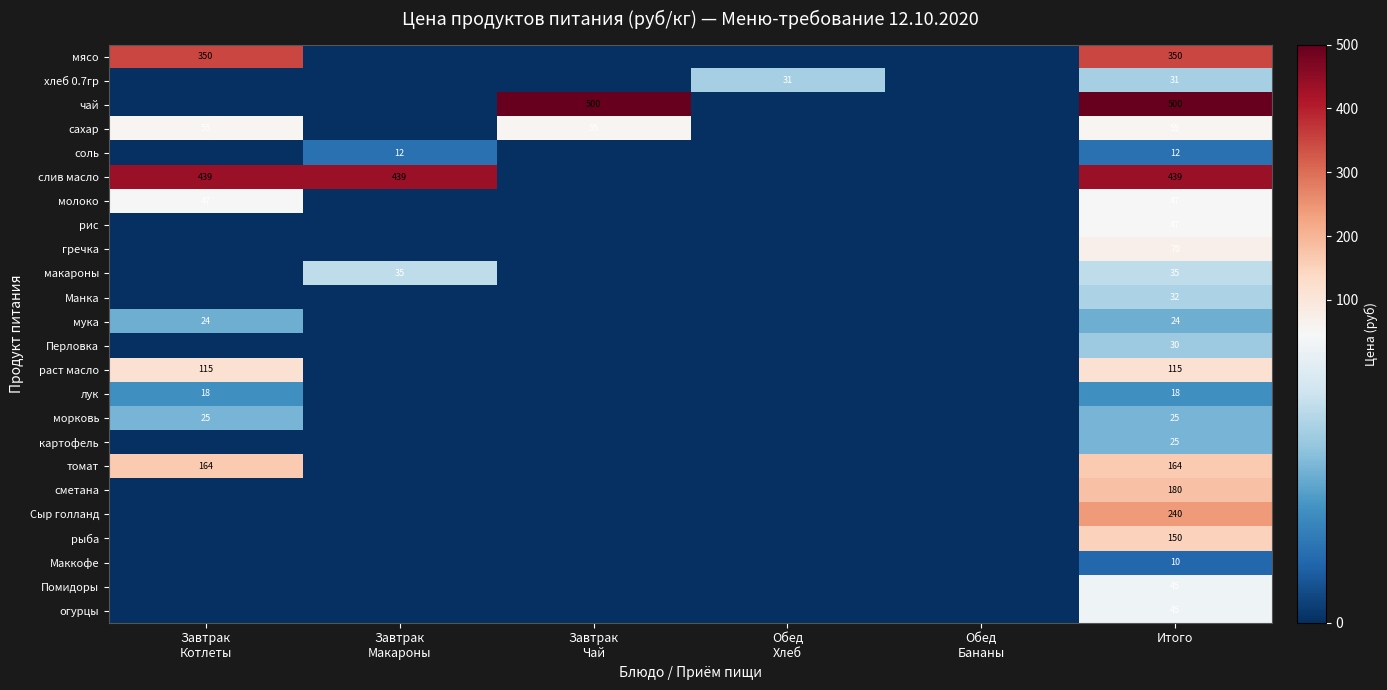

At which category is the sum across all series the highest?

Итого